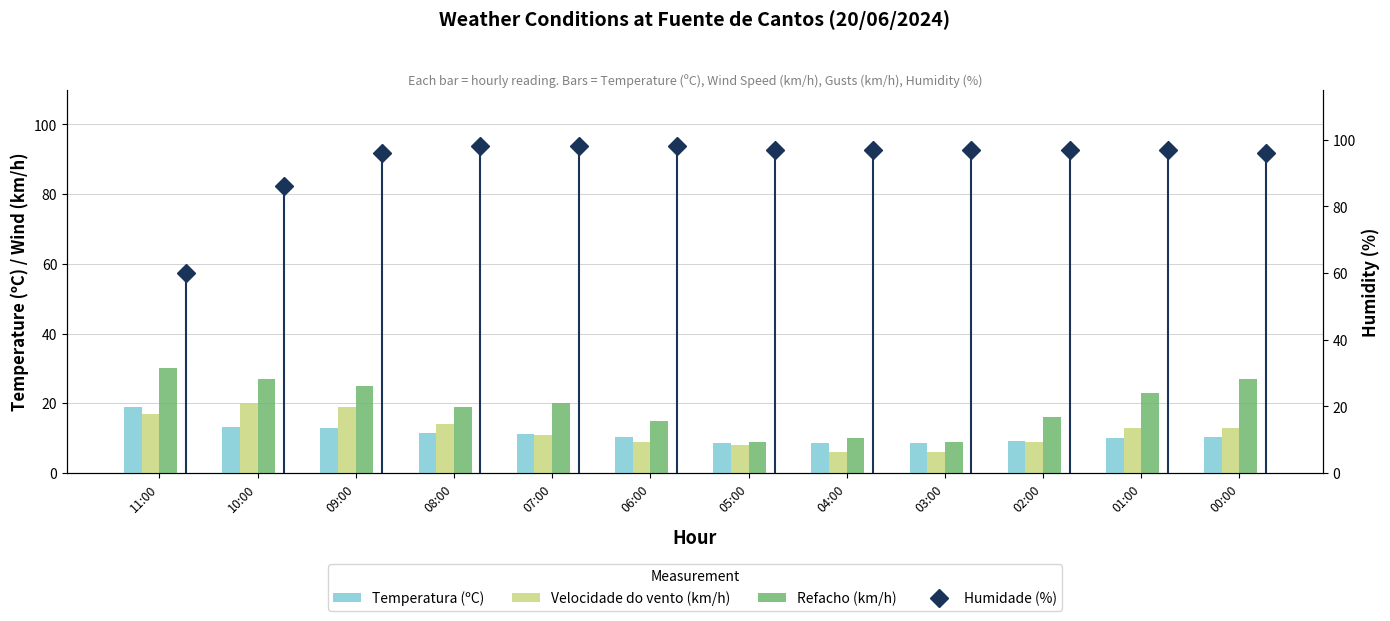

How many bars are there in each group?

4